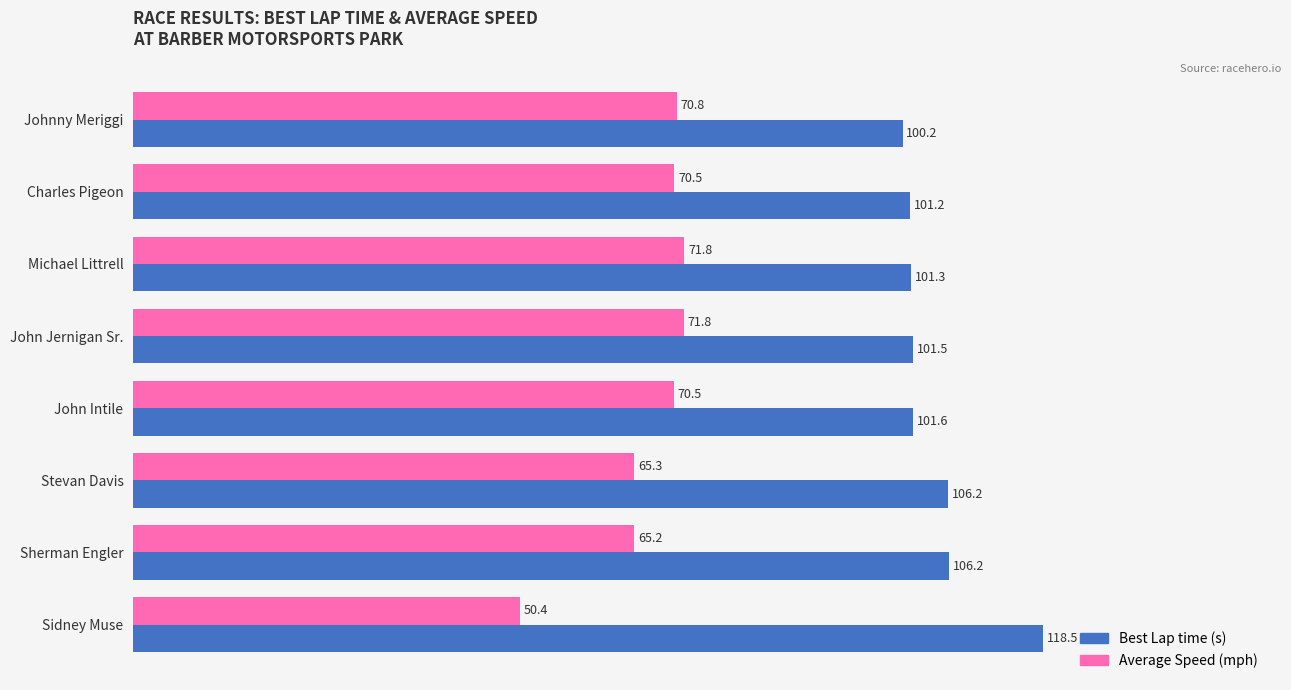

At which category does the chart reach its minimum across all series?

Sidney Muse